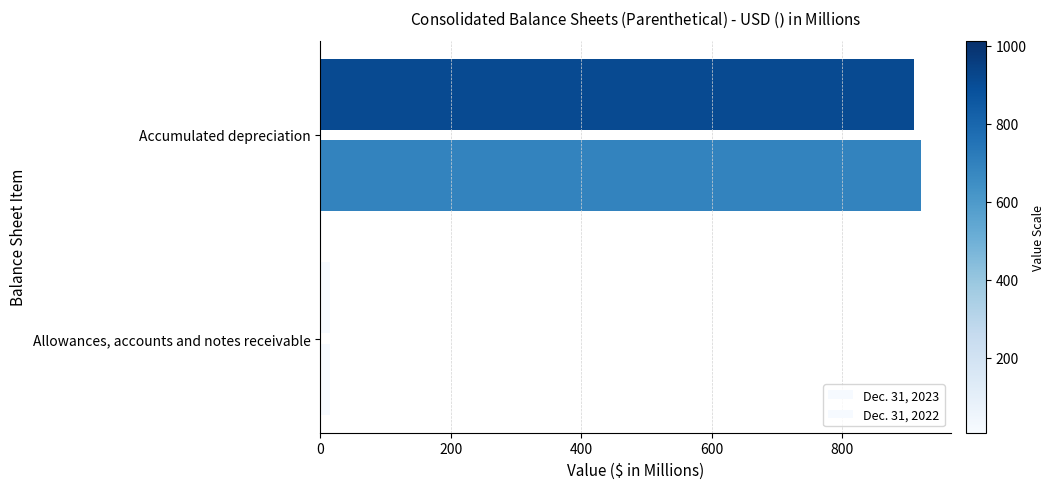

How many data points does each series have?

2